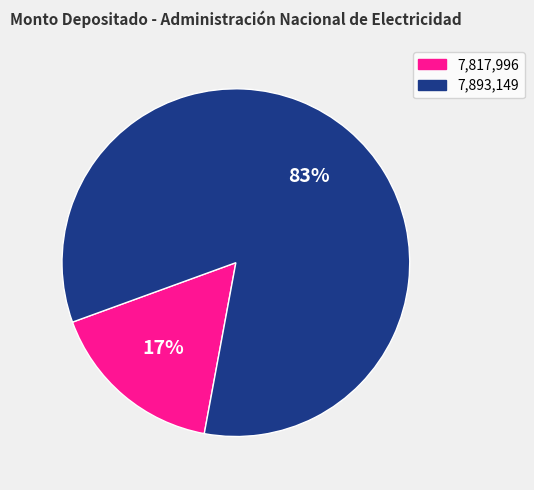

To the nearest percent, what is the average slice percentage?

50%